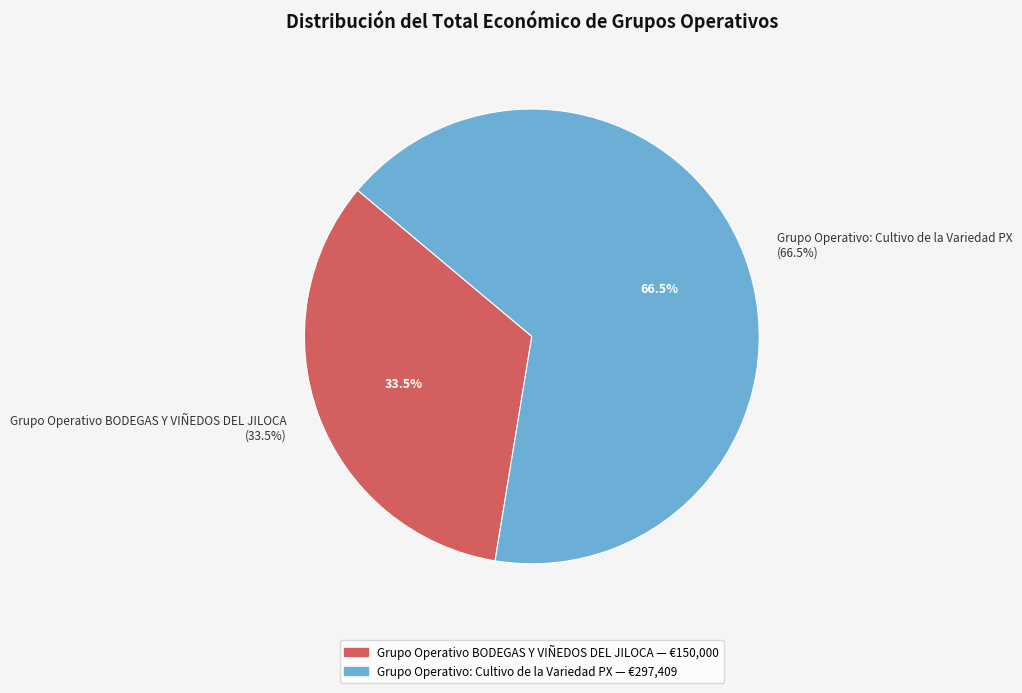

Combined, do Grupo Operativo: Cultivo de la Variedad PX and Grupo Operativo BODEGAS Y VIÑEDOS DEL JILOCA account for over 50%?

Yes